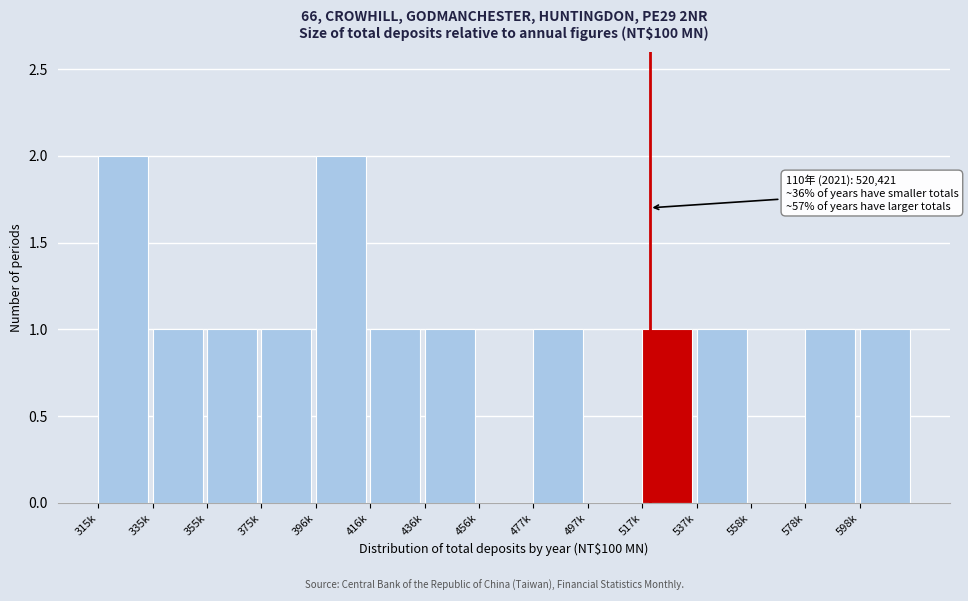

Reading left to right, what are all the values shown in this chart?

315k=2	335k=1	355k=1	375k=1	396k=2	416k=1	436k=1	456k=0	477k=1	497k=0	517k=1	537k=1	558k=0	578k=1	598k=1